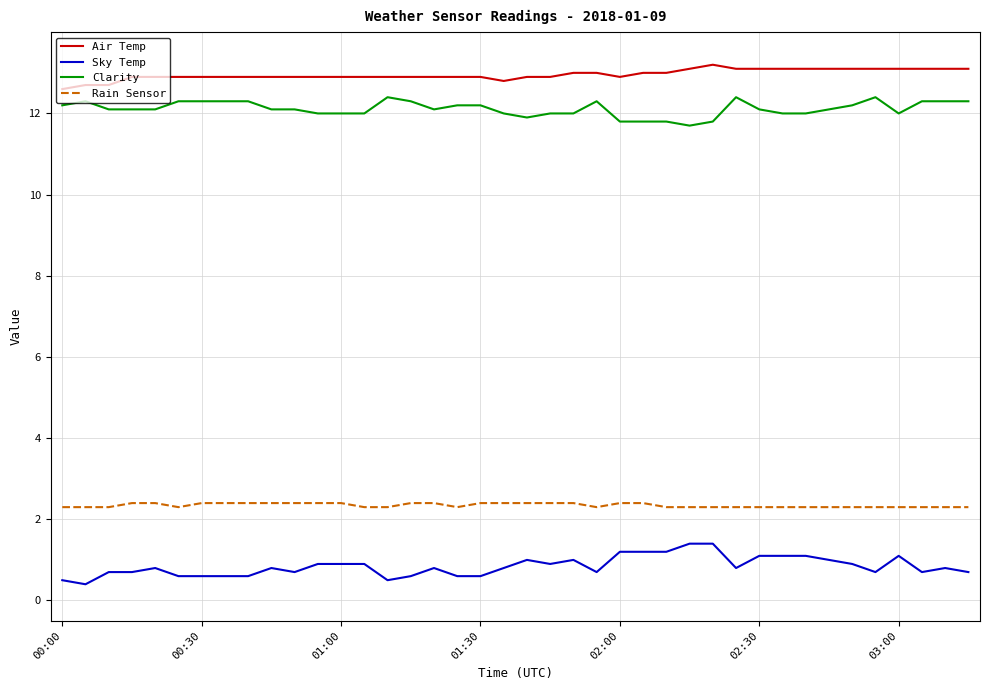

Which series has the largest total across all categories?

Air Temp